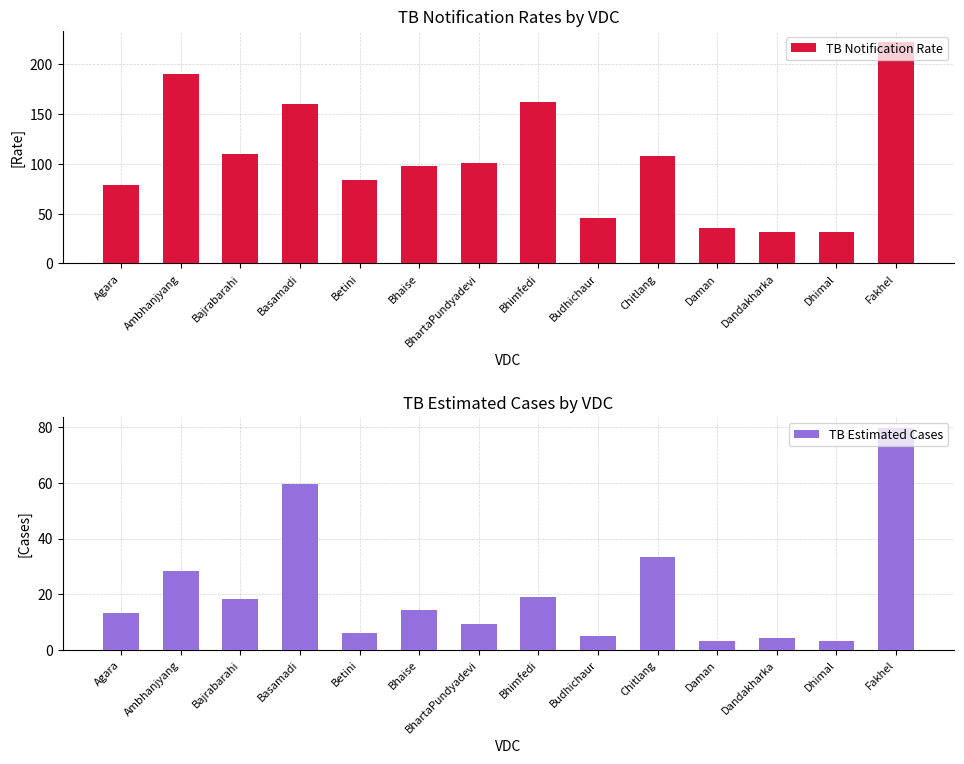

What position from the left is Betini?

5